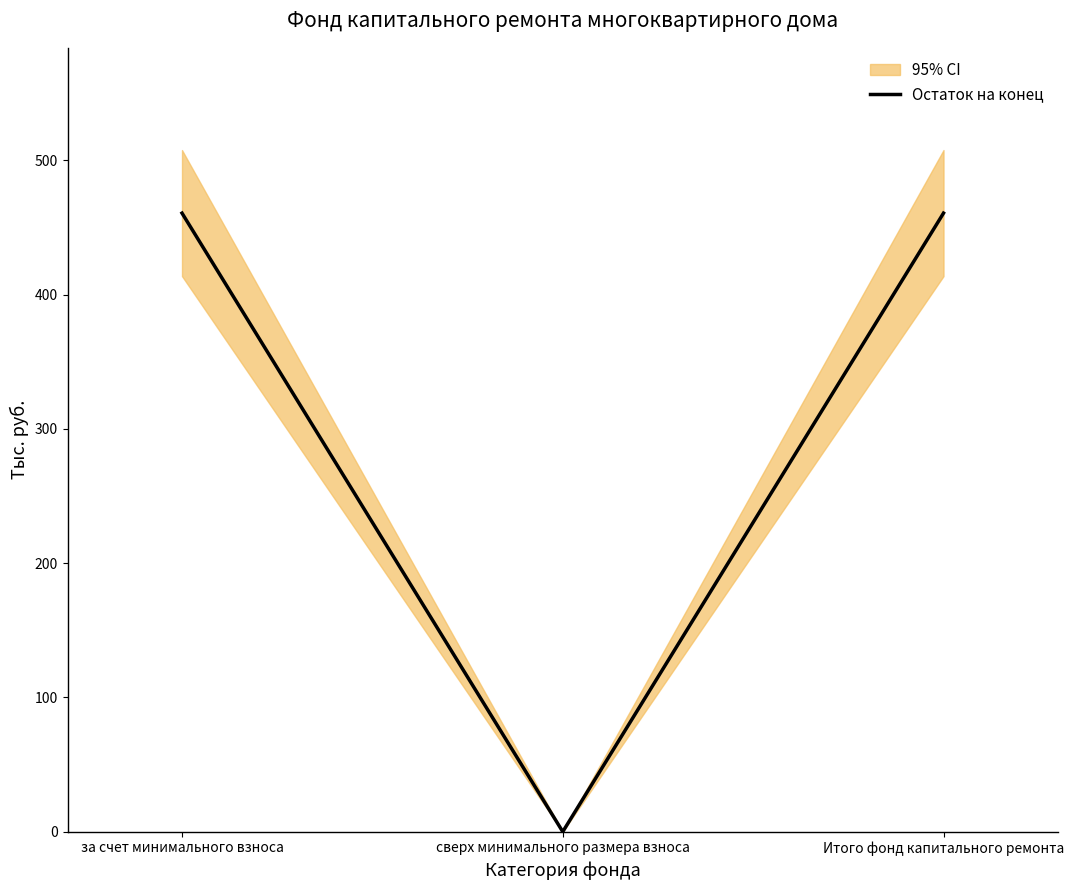

How many values are above zero?

2